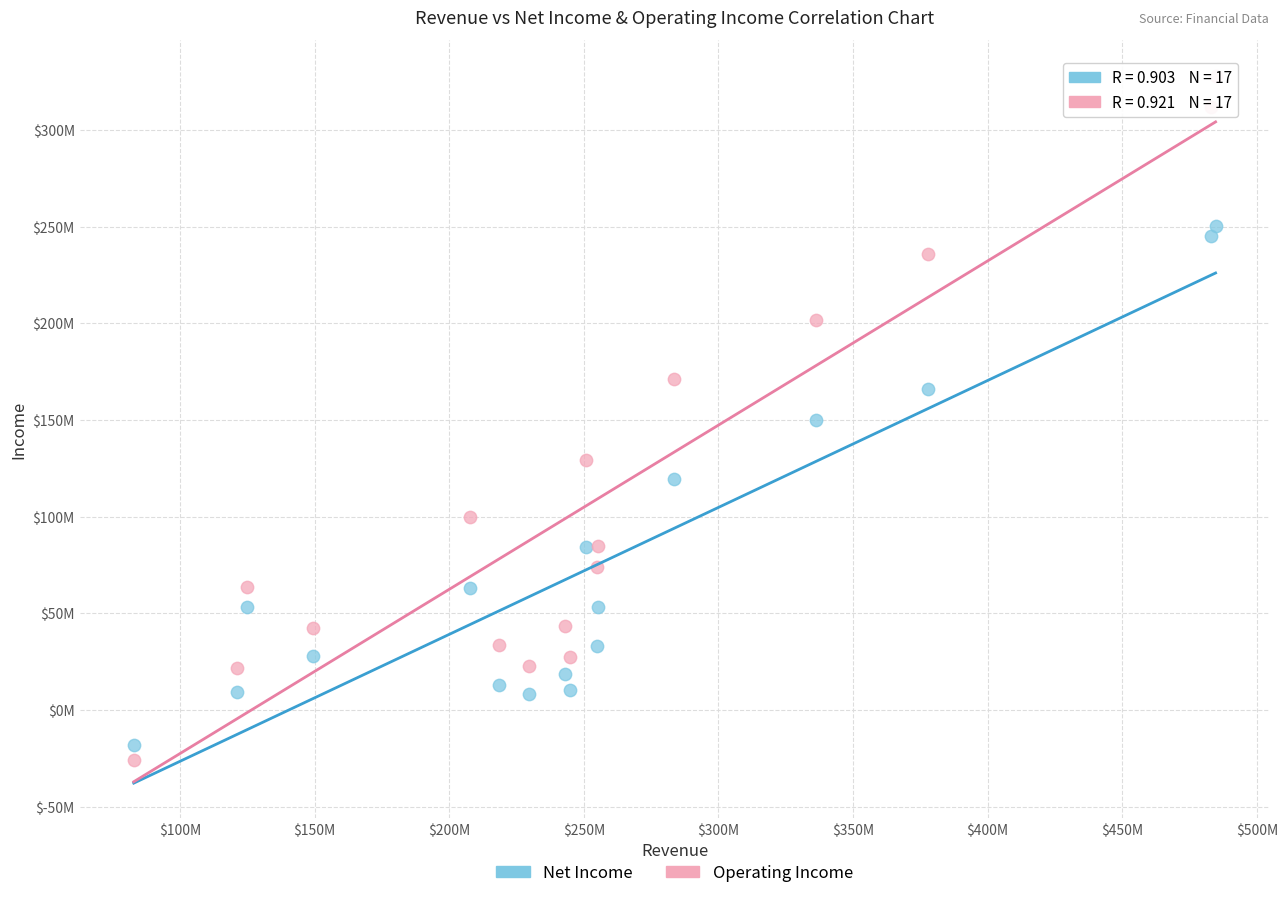

What are all the series names shown in the legend?

Net Income, Operating Income